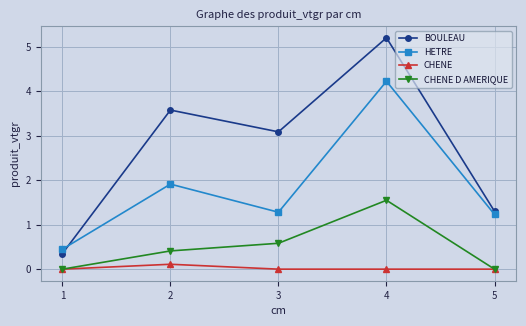

Read the BOULEAU value at 4.

5.2